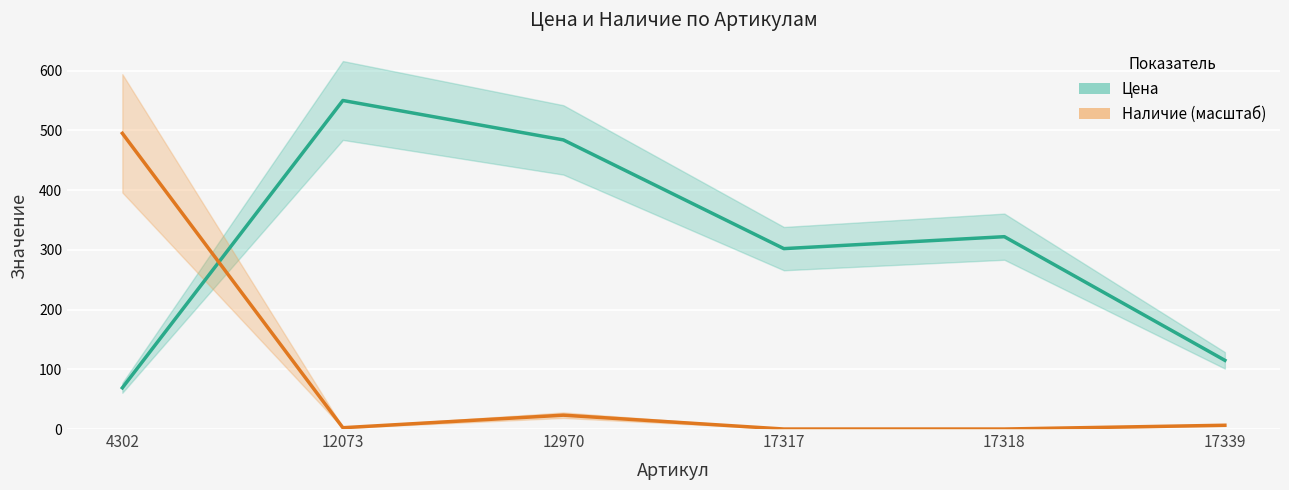

Read the Цена value at 12073.

550.0